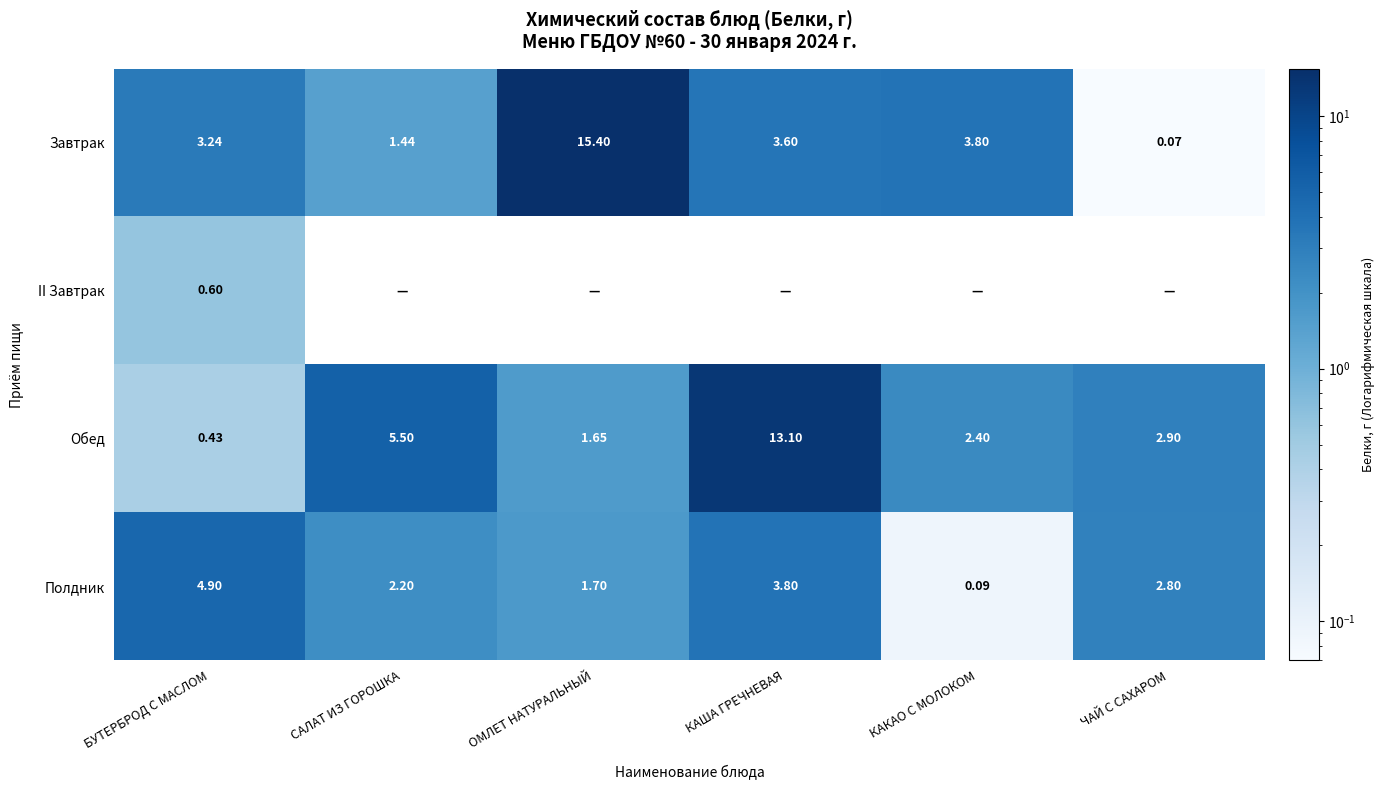

Which category has the highest value in the Завтрак series?

ОМЛЕТ НАТУРАЛЬНЫЙ